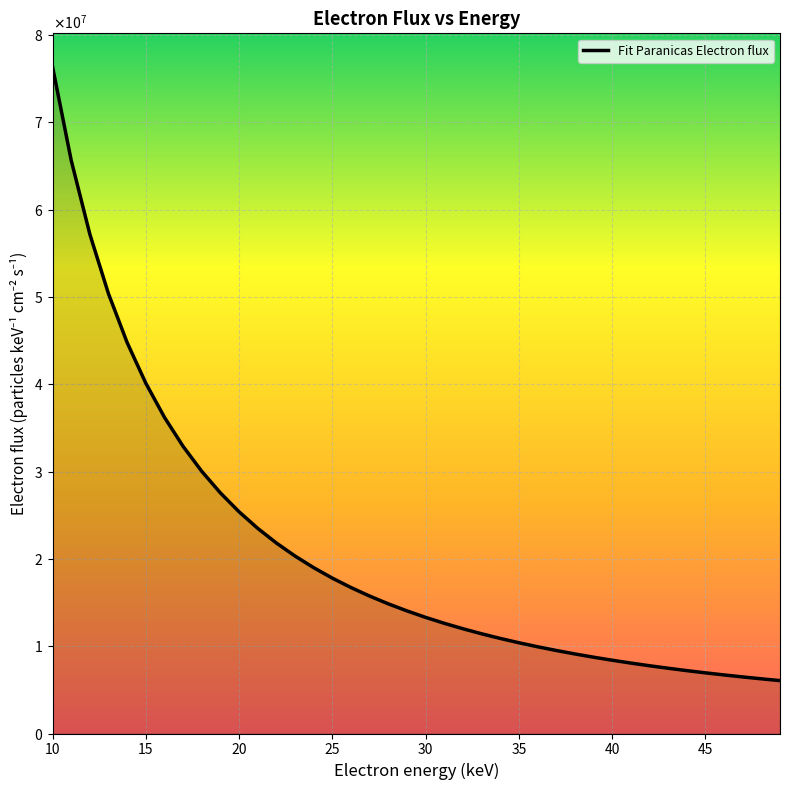

What is the average value?

20741624.9